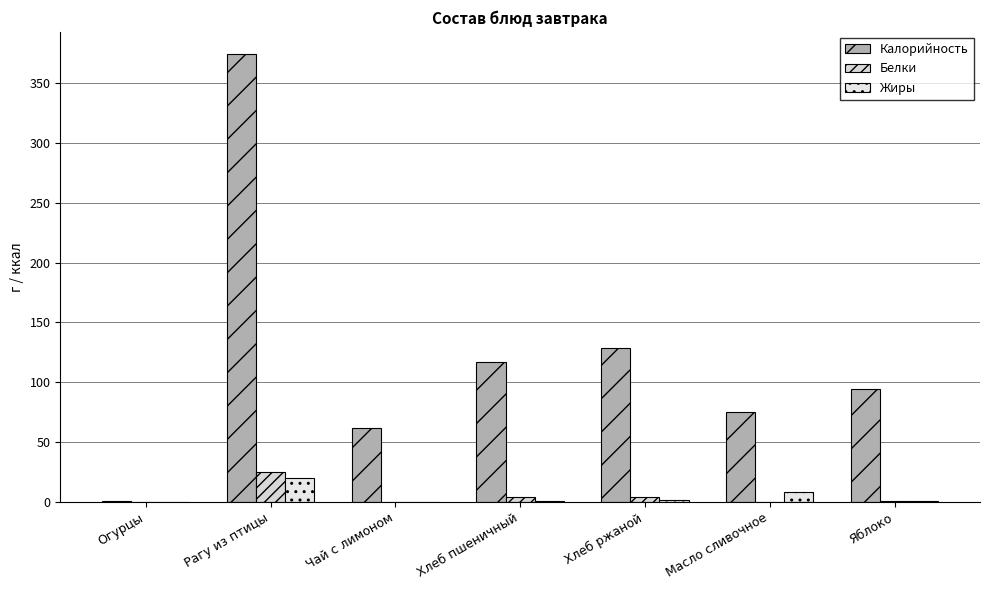

List the series in order of their peak value, lowest first.

Жиры, Белки, Калорийность